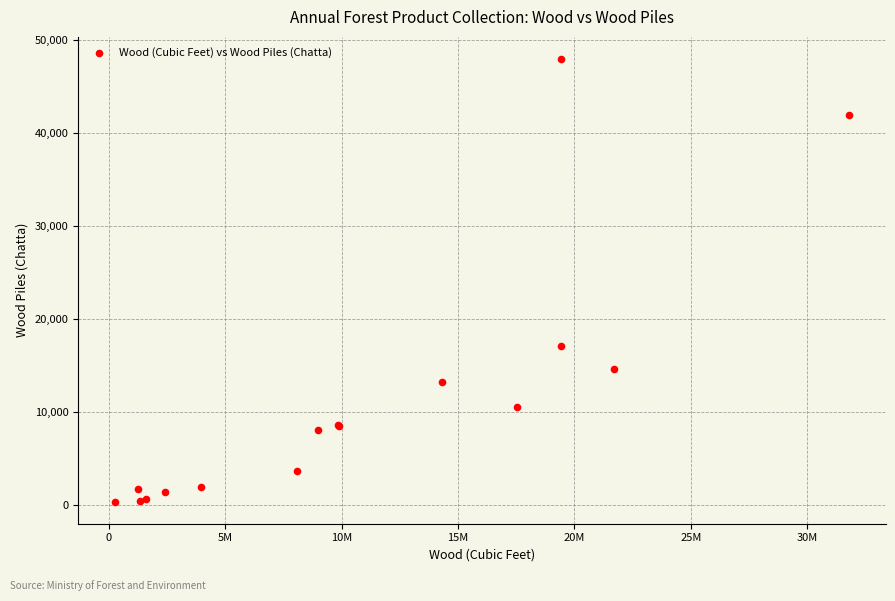

What Y value in the scatter plot is closest to 24188?

17132